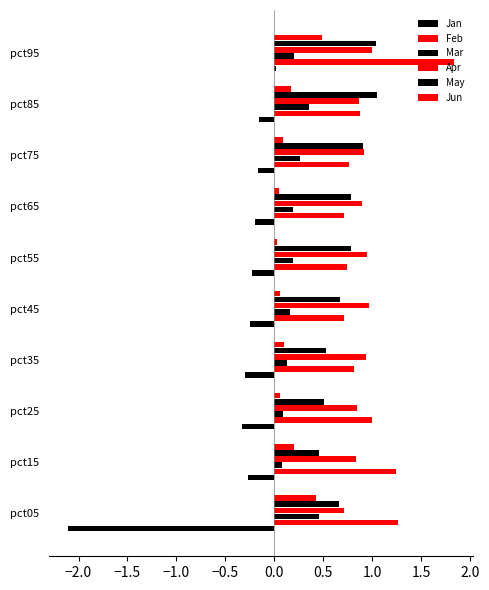

Rank the series by their maximum value, from highest to lowest.

Feb, May, Apr, Jun, Mar, Jan